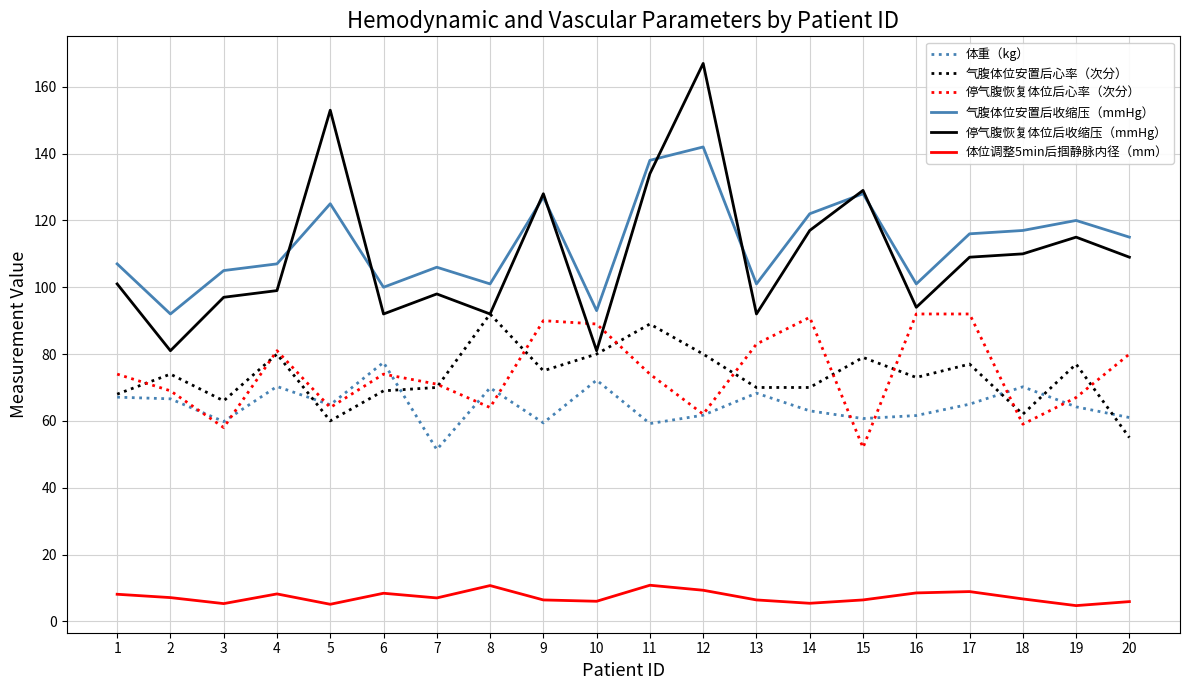

True or false: 停气腹恢复体位后心率（次分） has a value of 27.2 at 4.

False